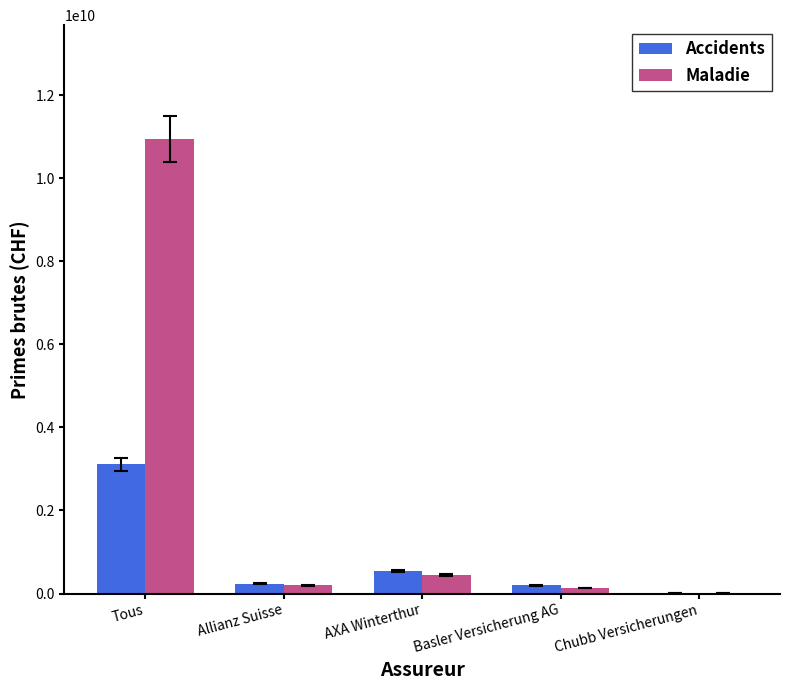

What is the sum of the Accidents values at Allianz Suisse and Basler Versicherung AG?

434316316